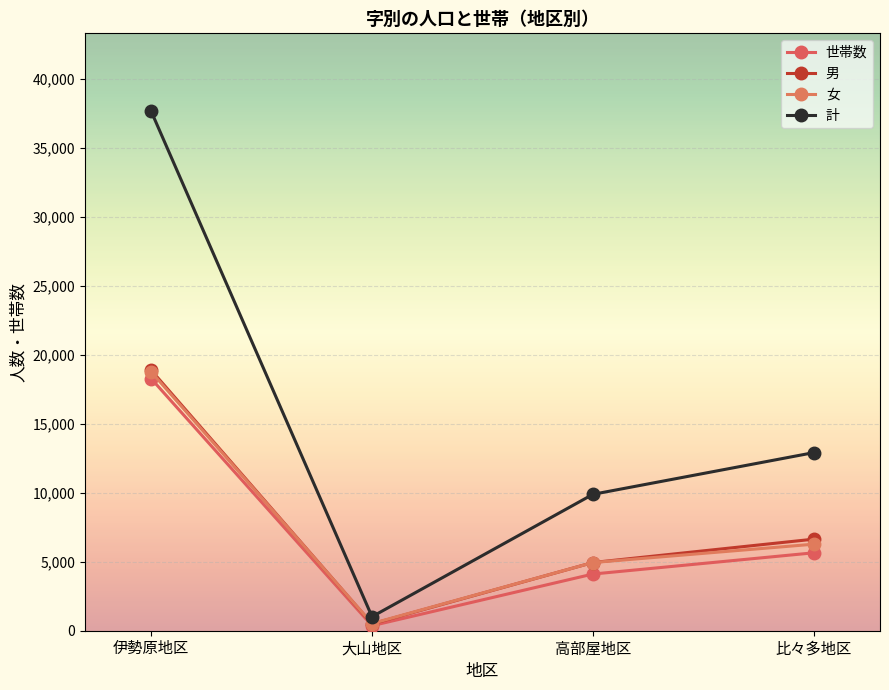

Which series has the widest spread of values?

計